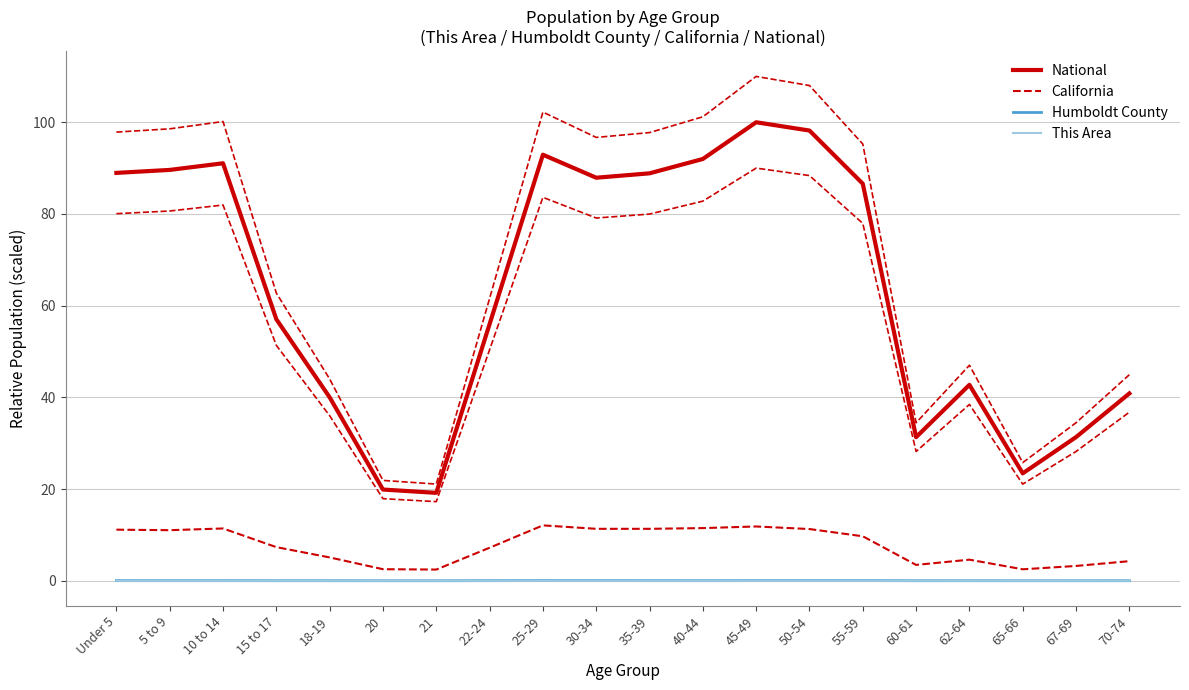

What is the label of the 2nd point from the left?

5 to 9